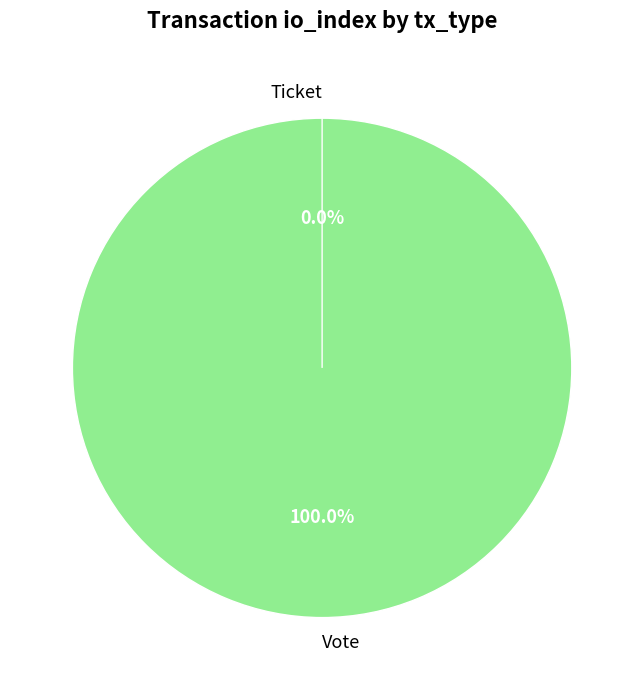

What is the change in value from Vote to Ticket?

-1